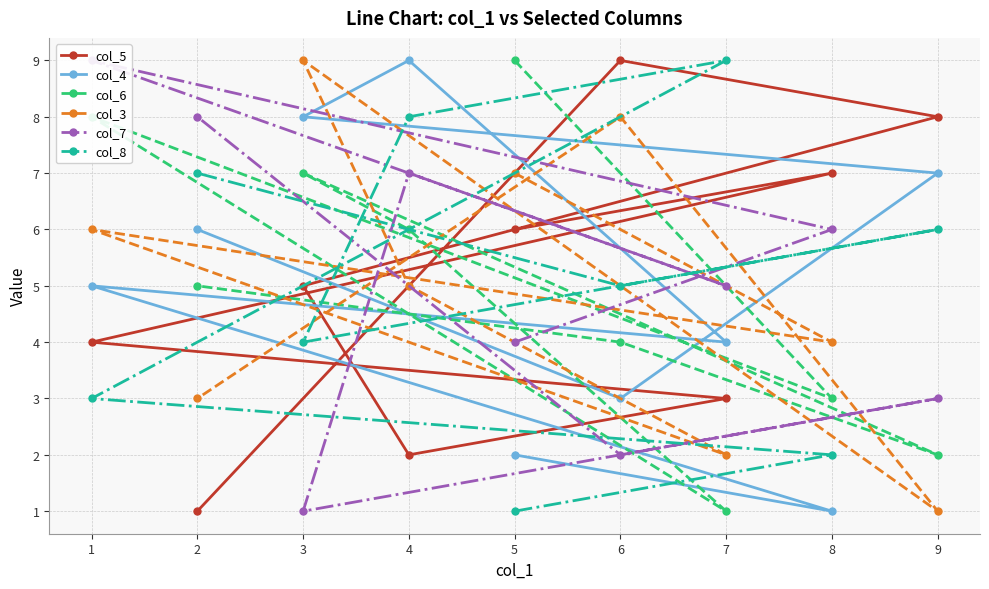

Reading right to left, extract all data points from this chart.

col_5: 2=1	6=9	9=8	3=5	4=2	7=3	1=4	8=7	5=6
col_4: 2=6	6=3	9=7	3=8	4=9	7=4	1=5	8=1	5=2
col_6: 2=5	6=4	9=2	3=7	4=6	7=1	1=8	8=3	5=9
col_3: 2=3	6=8	9=1	3=9	4=5	7=2	1=6	8=4	5=7
col_7: 2=8	6=2	9=3	3=1	4=7	7=5	1=9	8=6	5=4
col_8: 2=7	6=5	9=6	3=4	4=8	7=9	1=3	8=2	5=1